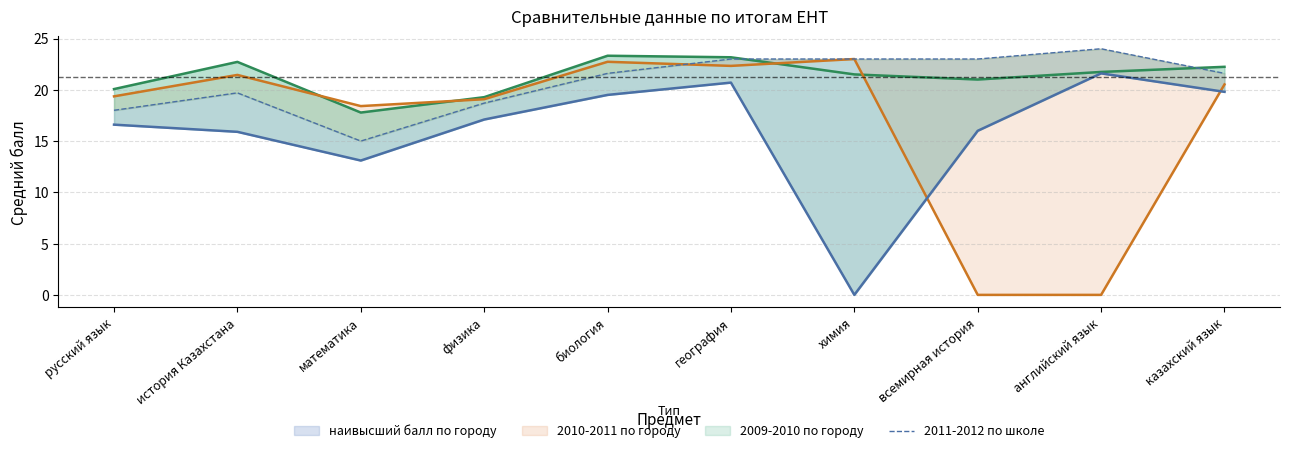

What is the sum of the values at химия and физика?

41.7